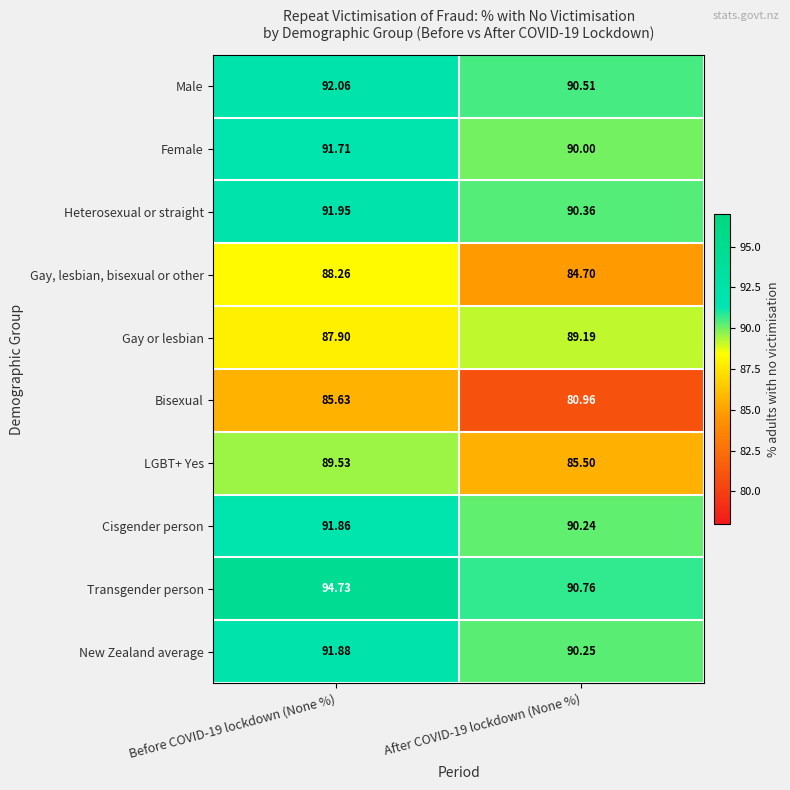

Rank the series at Before COVID-19 lockdown (None %) from lowest to highest value.

Bisexual, Gay or lesbian, Gay, lesbian, bisexual or other, LGBT+ Yes, Female, Cisgender person, New Zealand average, Heterosexual or straight, Male, Transgender person